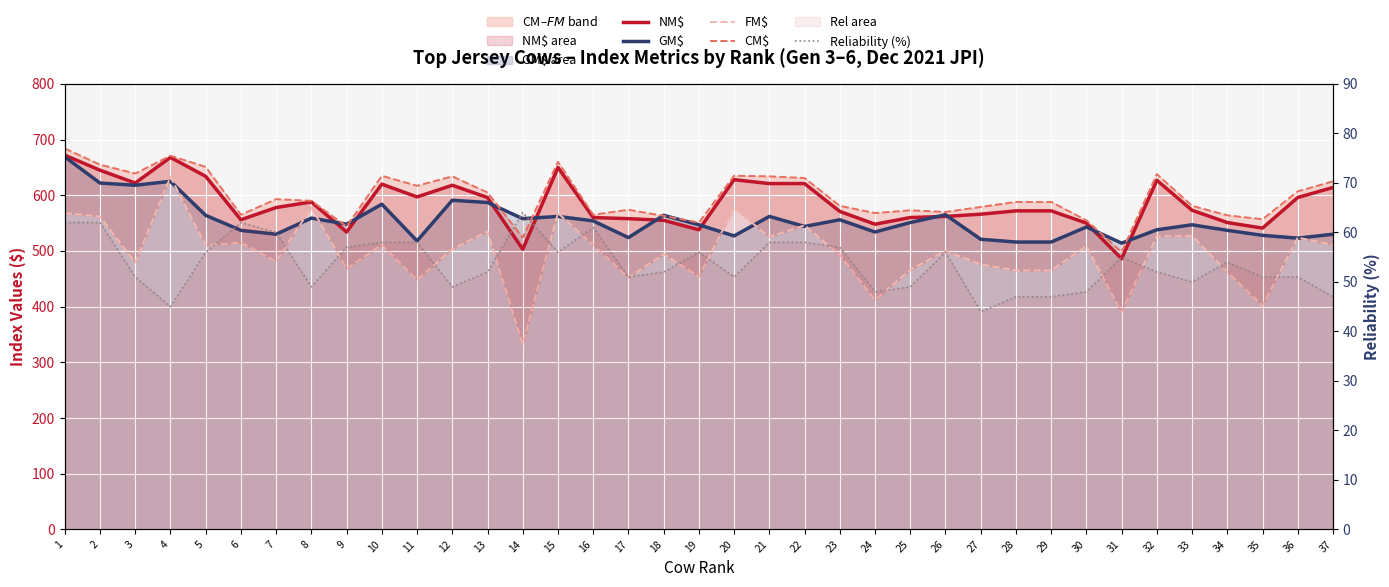

At 2, list the series in order from smallest to largest.

Reliability (%), FM$, GM$, NM$, CM$